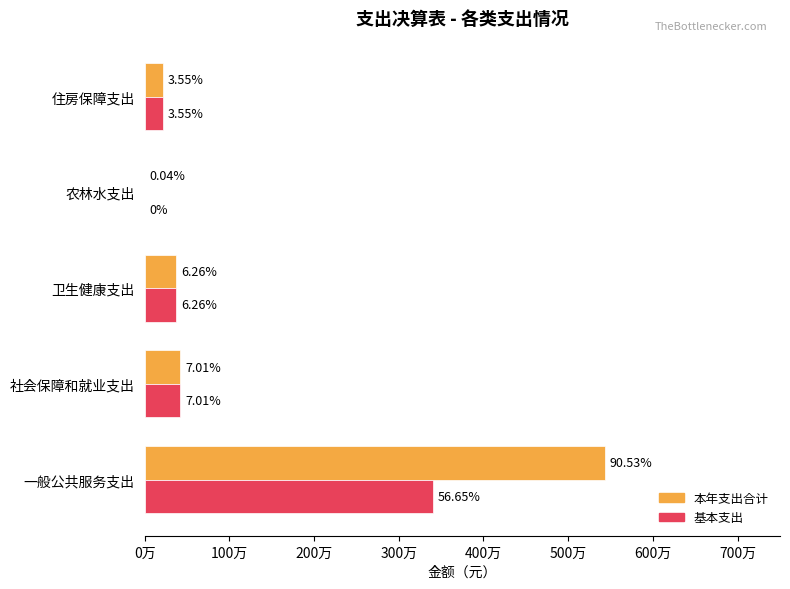

What are all the series names shown in the legend?

本年支出合计, 基本支出